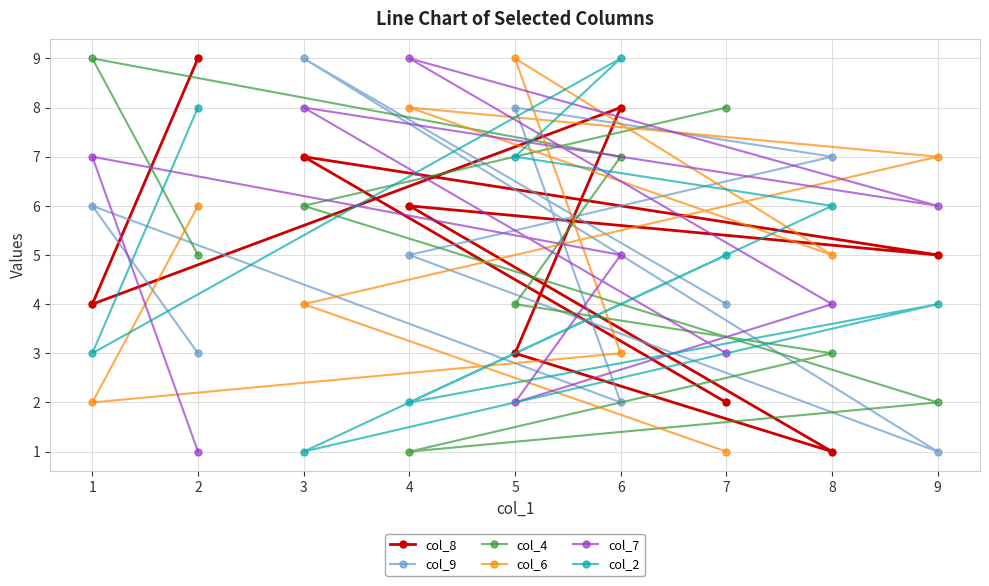

How many values in the col_4 series are below 5?

4